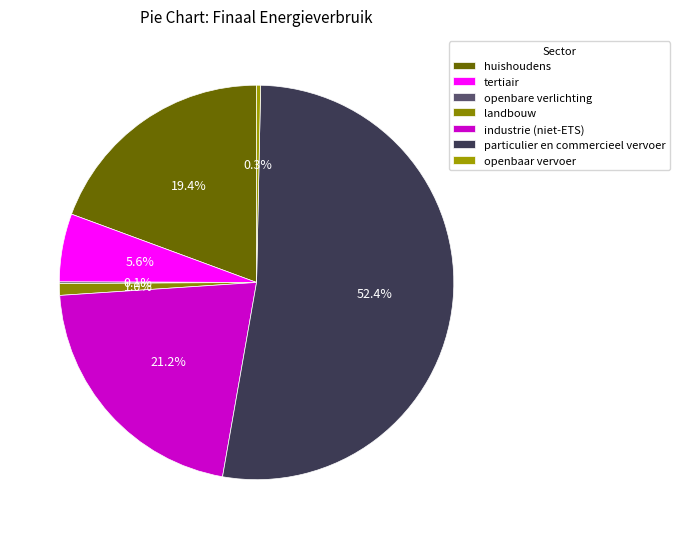

Combined, what portion of the pie is openbare verlichting and particulier en commercieel vervoer?

52.6%